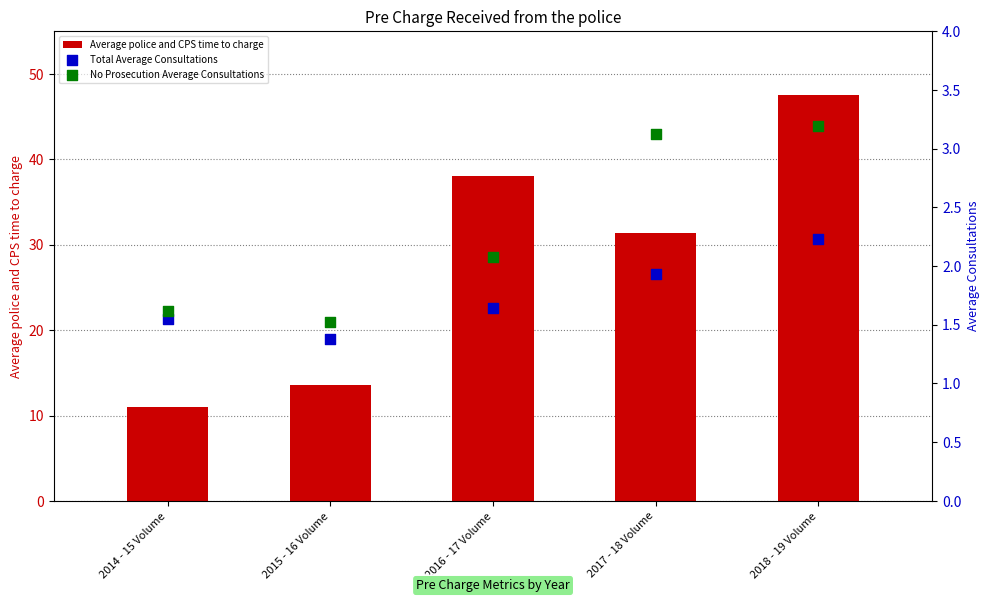

Which series has the widest spread of Y values?

Average police and CPS time to charge